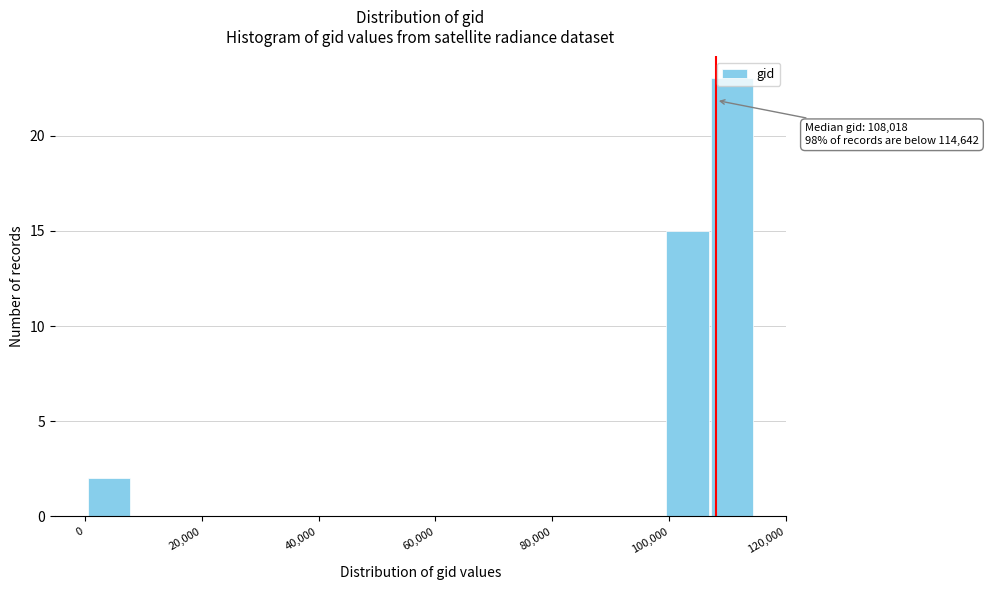

Around what value on the x-axis is the tallest bar? Give the approximate position of its centre, as read against the axis.

110000